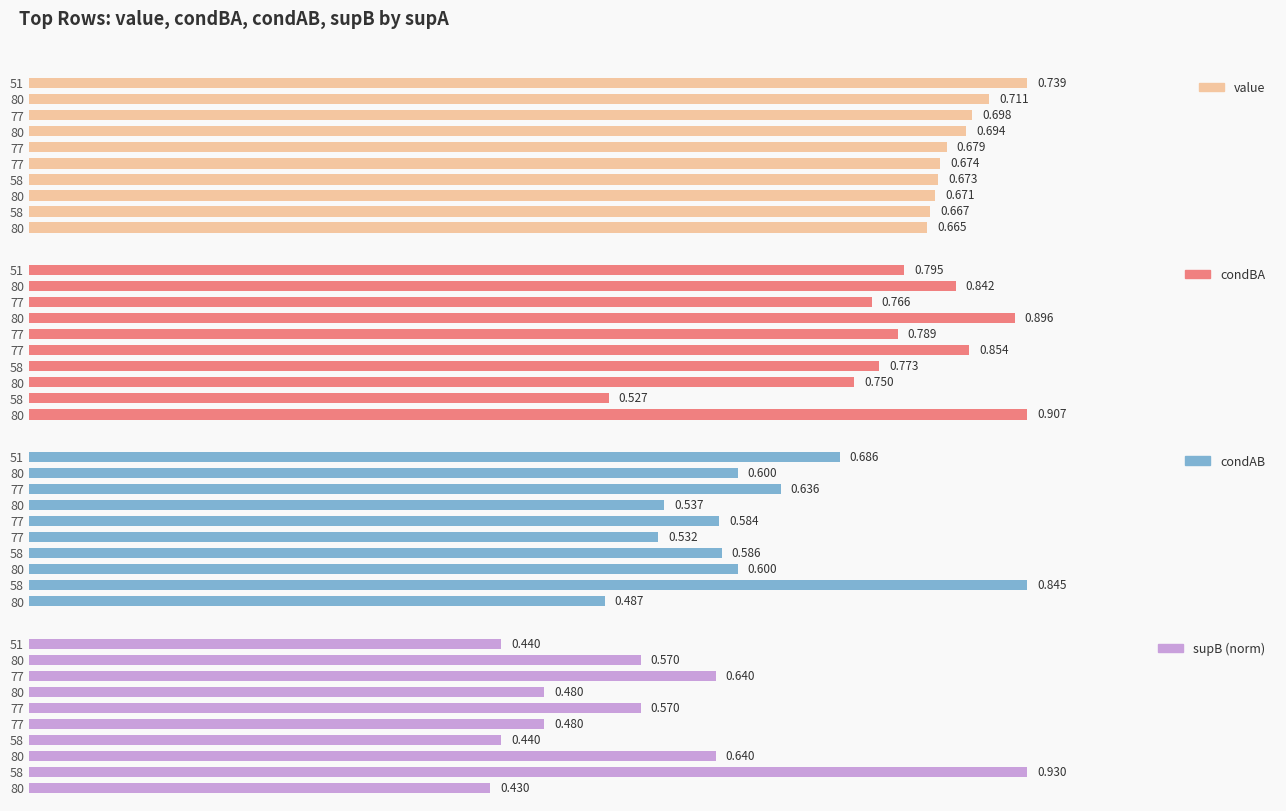

What are all the series names shown in the legend?

value, condBA, condAB, supB (norm)